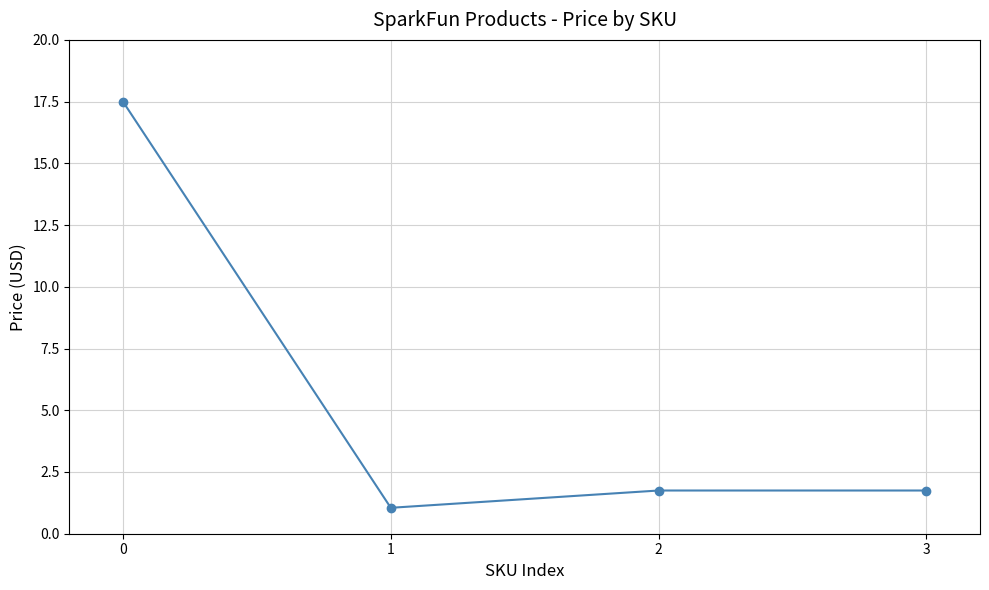

What is the change in value from 1 to 3?

+0.7